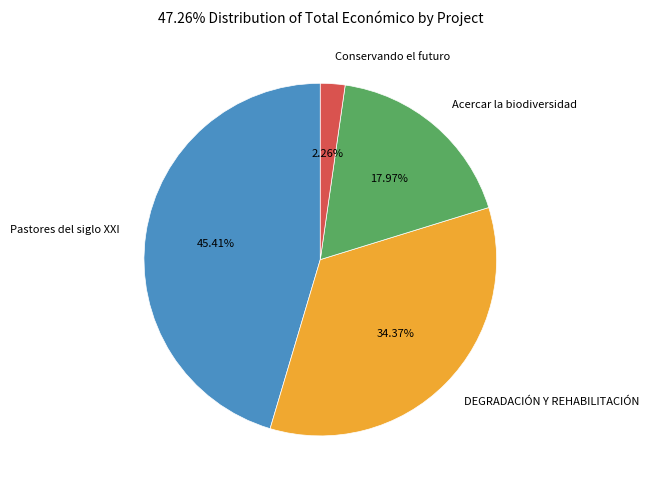

Is the sum of Acercar la biodiversidad and Pastores del siglo XXI greater than half?

Yes